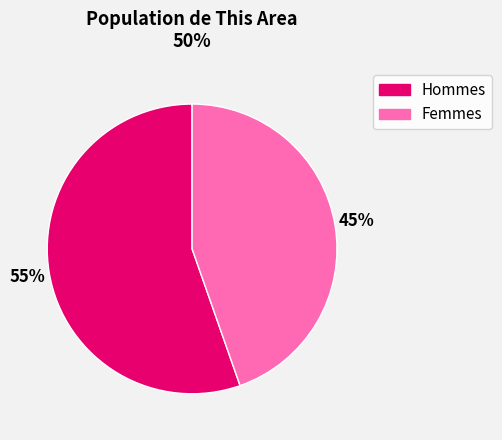

To the nearest percent, what is the average slice percentage?

50%